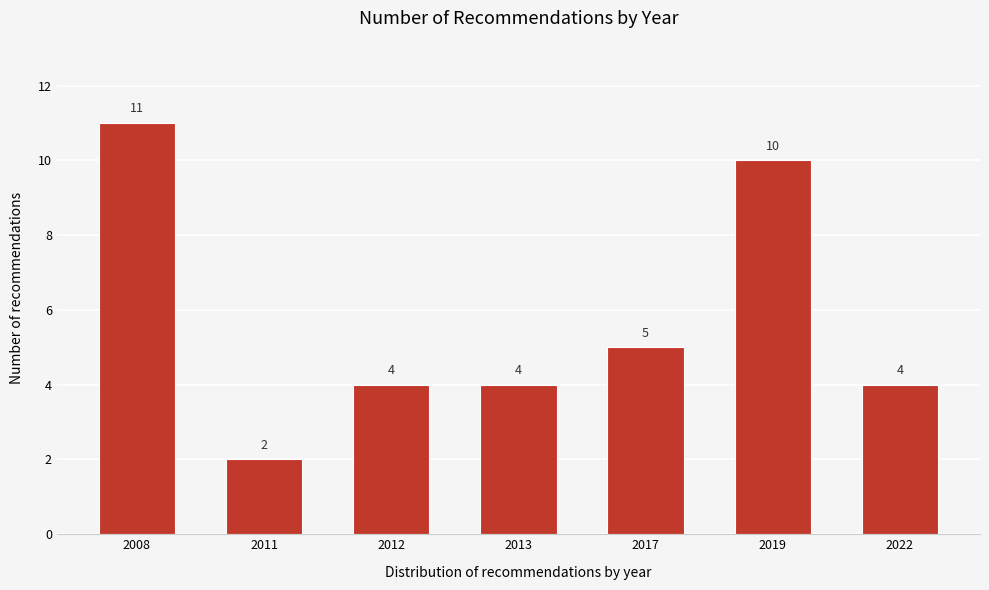

Reading left to right, transcribe all the data shown in this chart.

11	2	4	4	5	10	4